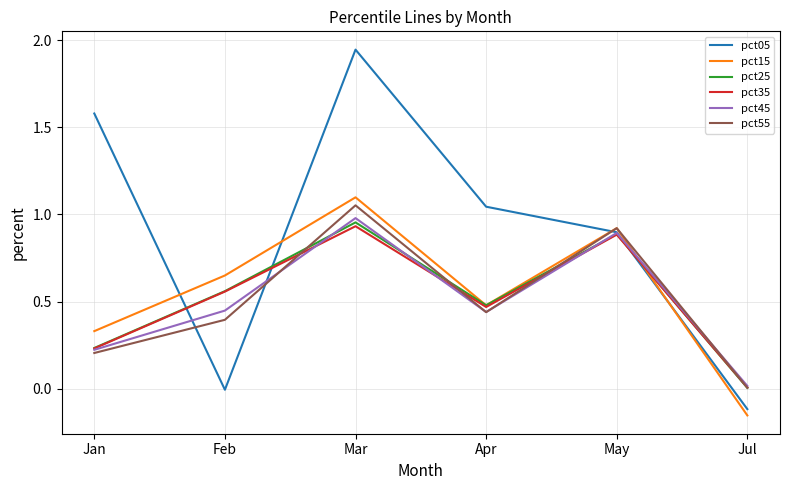

The value of pct15 at Feb is 1.0. True or false?

False